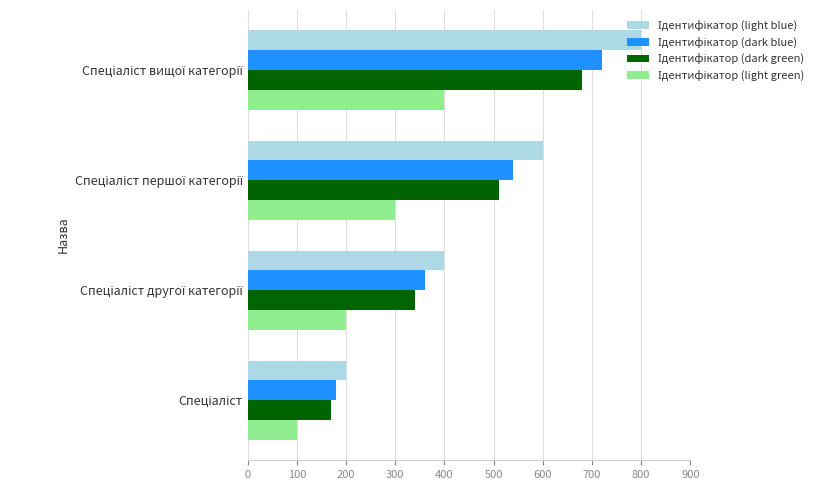

What is the greatest value displayed?

800